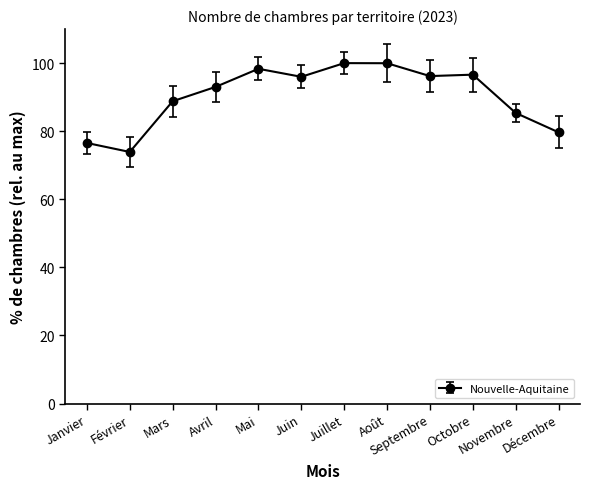

What position from the right is Novembre?

2